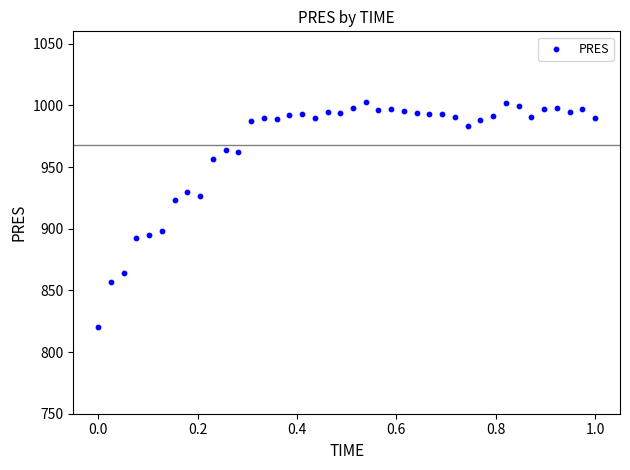

What is the range of X values (max minus min)?

1.0